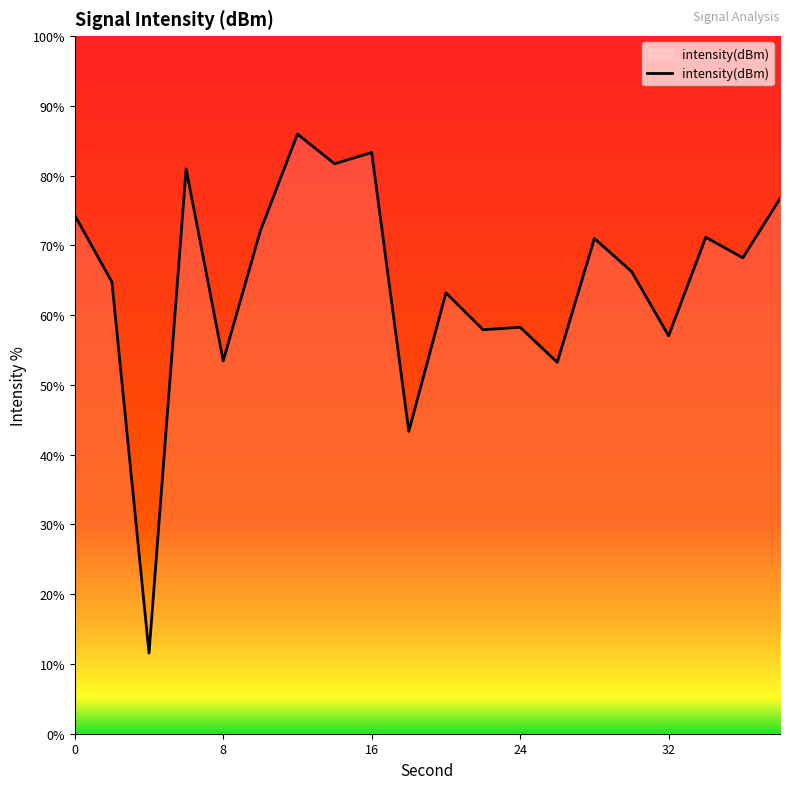

What is the smallest value displayed?

11.6